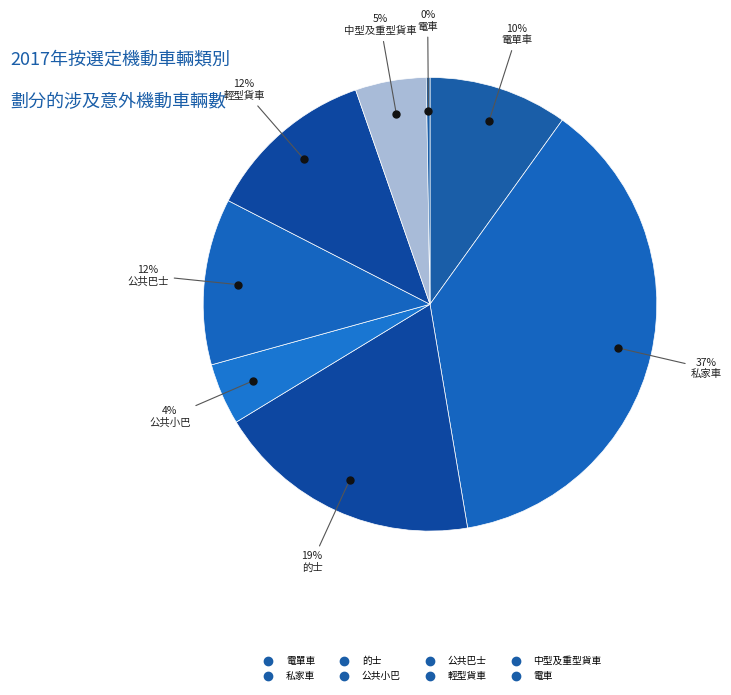

Which category has the biggest portion of the pie?

私家車